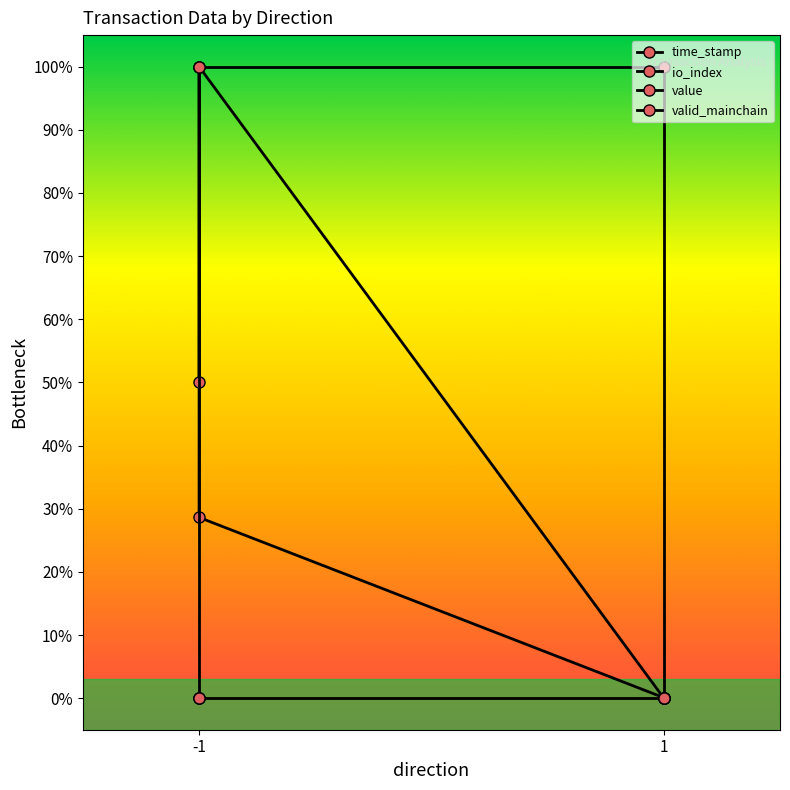

Which category has the highest value in the value series?

-1